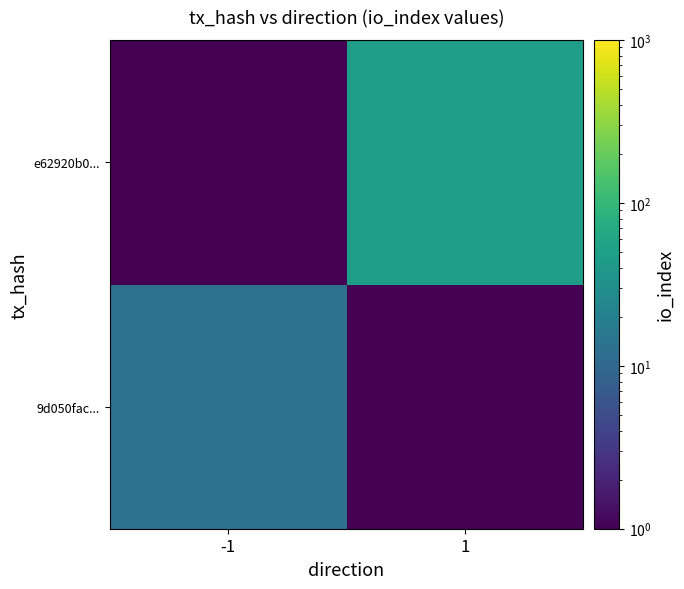

What is the spread (max minus min) of values at 1?

47.9